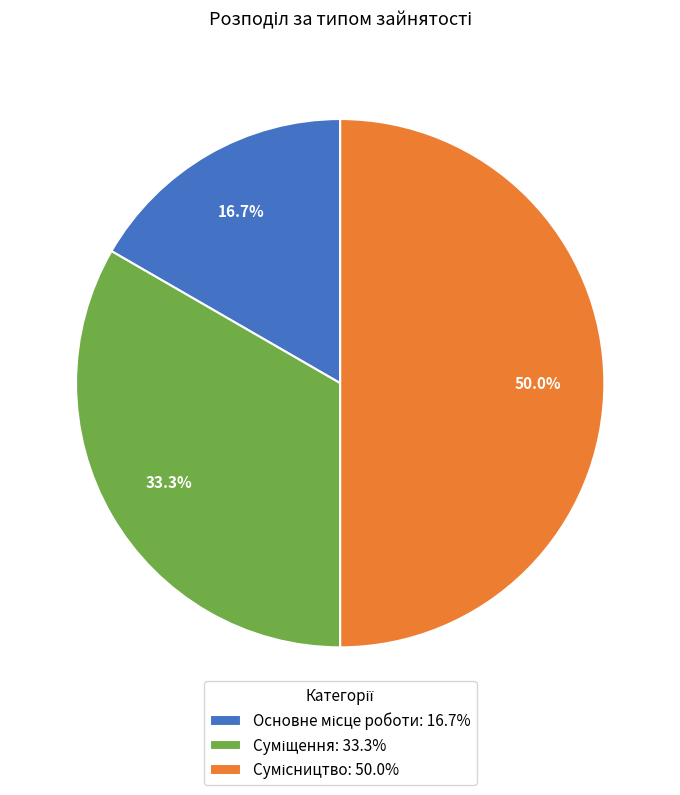

Is it true that Суміщення is 48% of the pie?

False